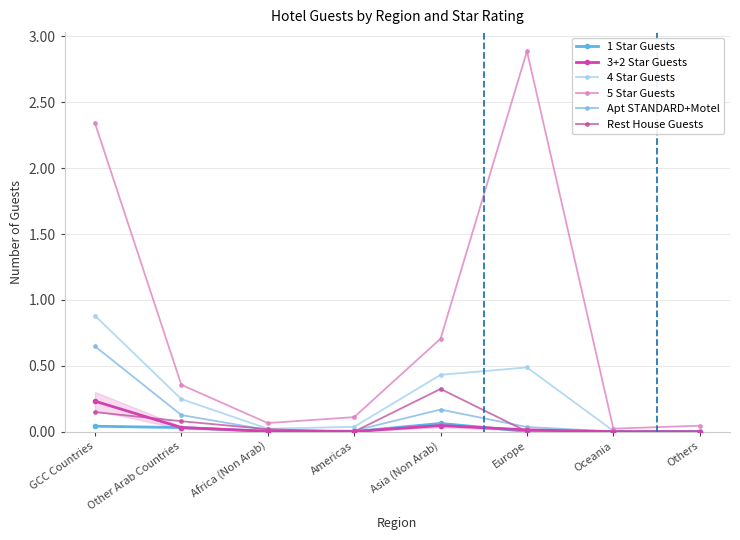

Which category has the lowest value in the Rest House Guests series?

Others